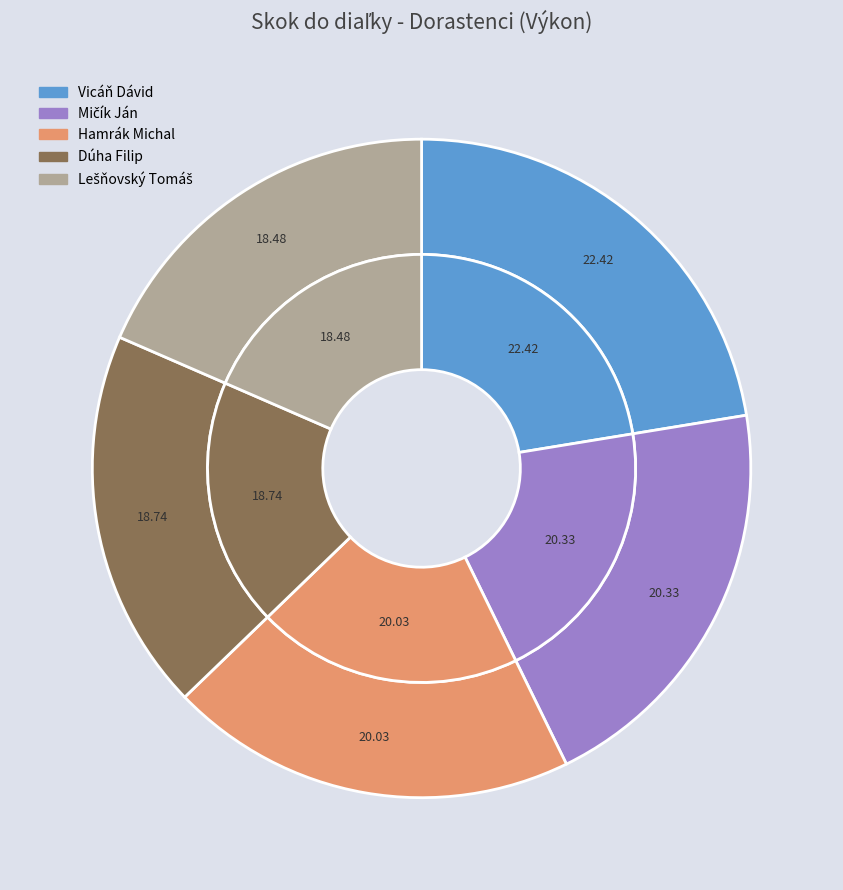

Which category has the biggest portion of the pie?

Vicáň Dávid